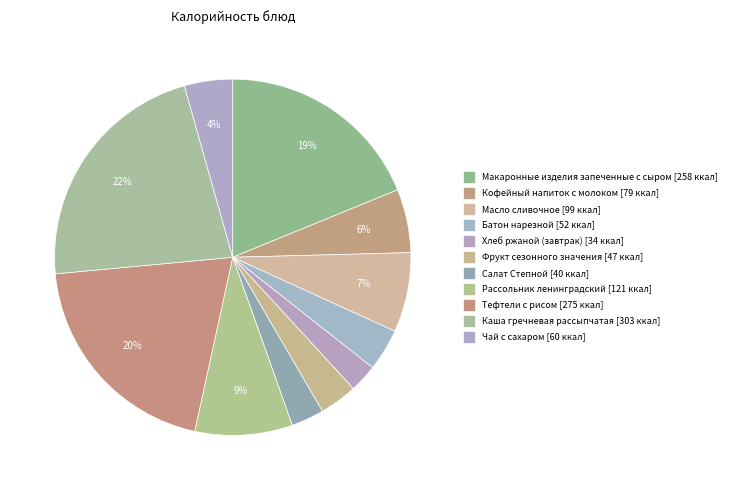

Rank the categories by value from highest to lowest.

Каша гречневая рассыпчатая, Тефтели с рисом, Макаронные изделия запеченные с сыром, Рассольник ленинградский, Масло сливочное, Кофейный напиток с молоком, Чай с сахаром, Батон нарезной, Фрукт сезонного значения, Салат Степной из разных овощей, Хлеб ржаной (завтрак)